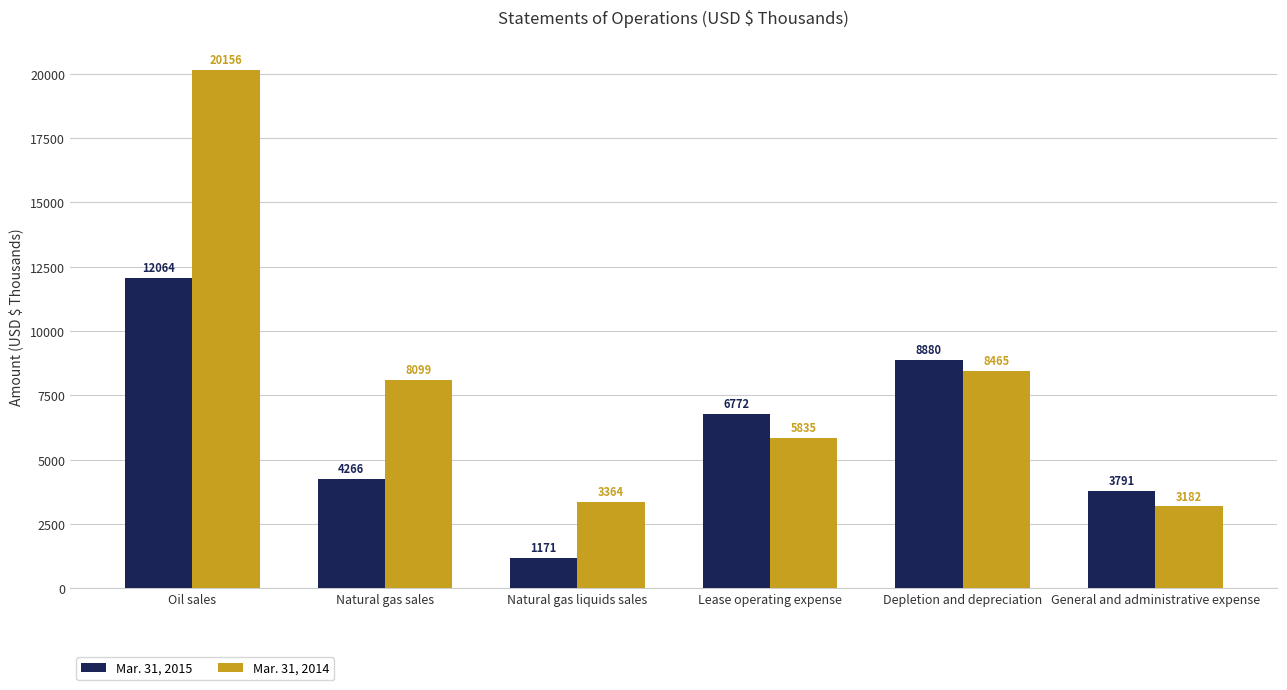

What is the total value across all series at Depletion and depreciation?

17345